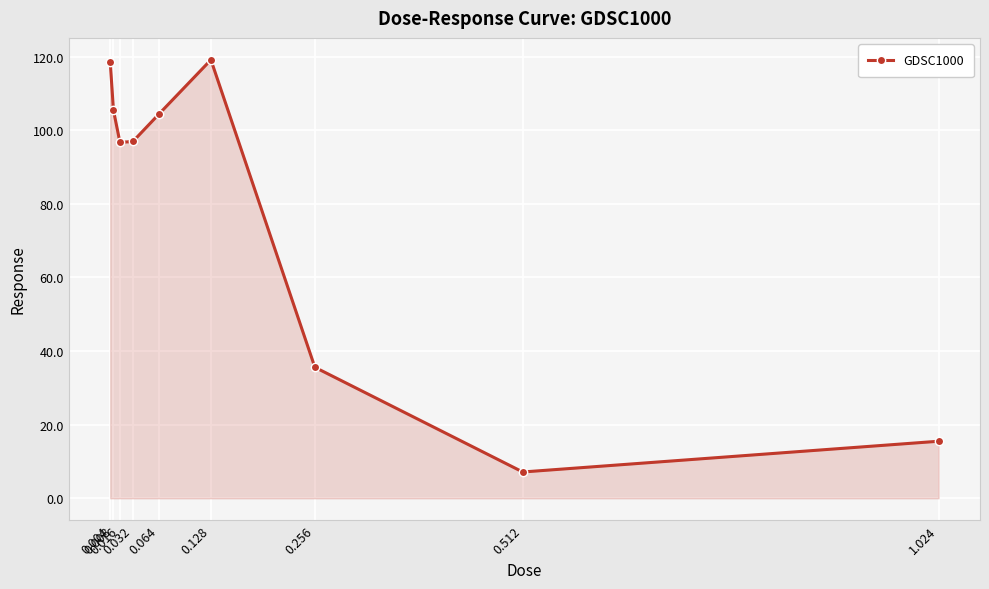

What is the approximate value at 0.256?

35.6